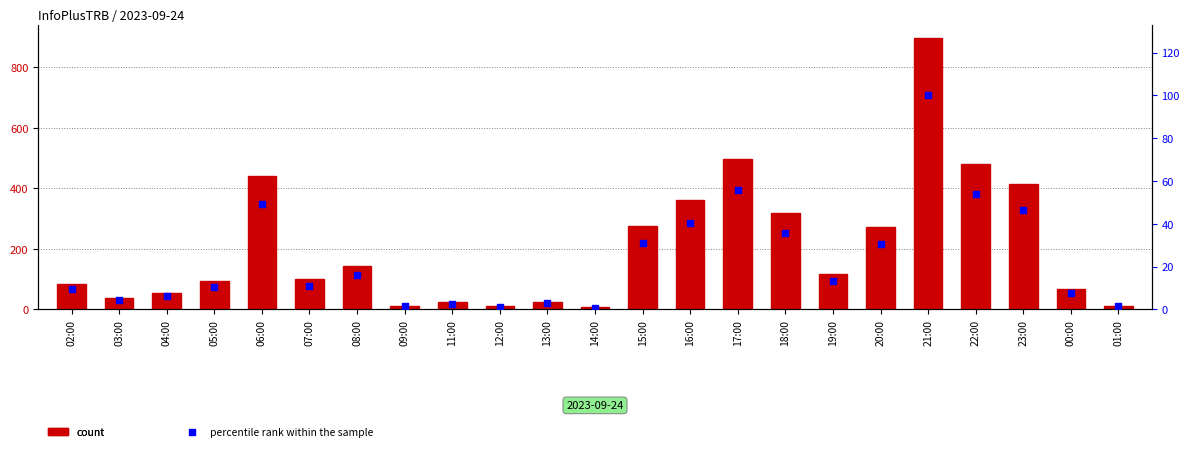

Is the value of InfoPlusTRB at 08:00 greater than the value of percentile rank within the sample at 11:00?

Yes